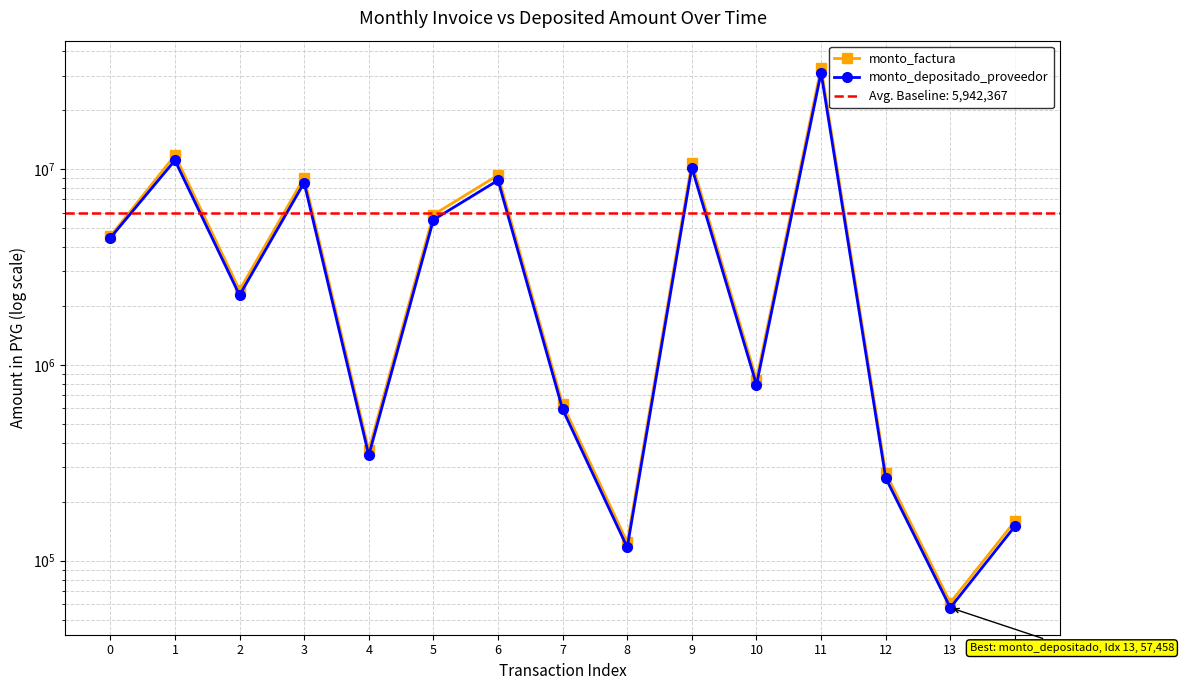

Is this an area chart (filled region under the line)?

No